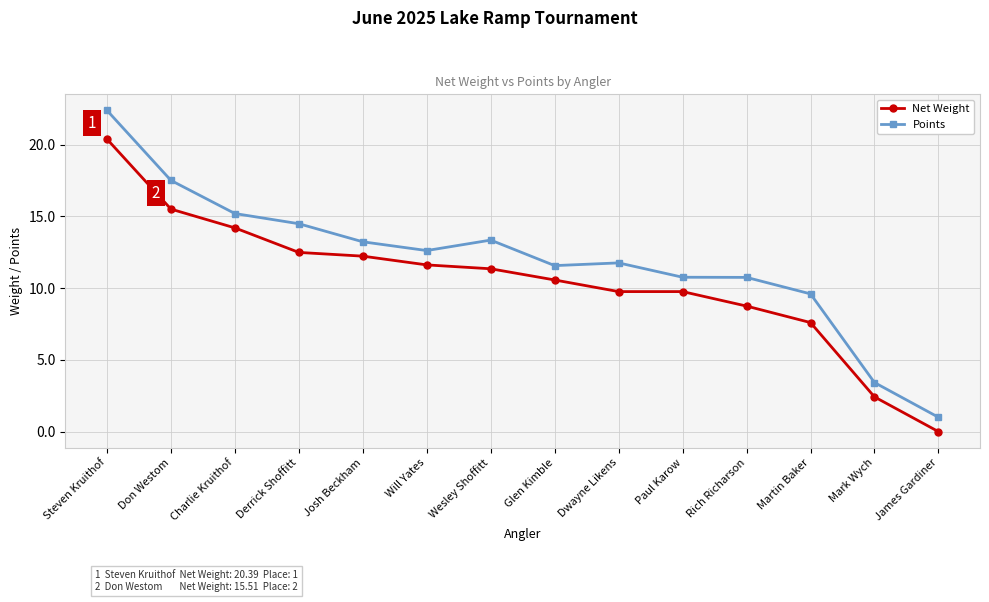

True or false: Net Weight and Points cross at least once.

False